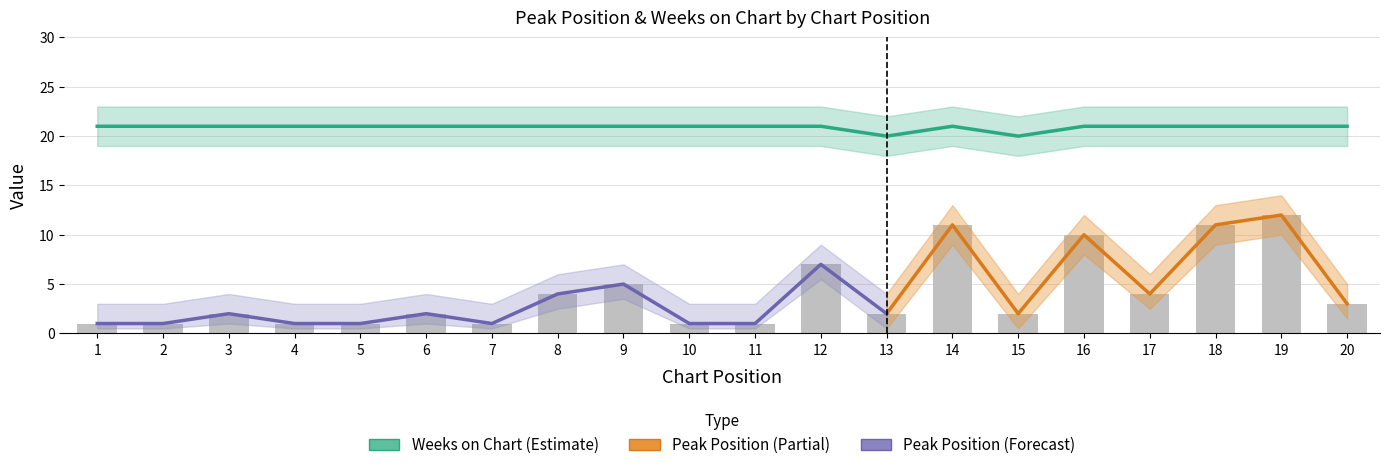

Reading left to right, list all the values displayed in this chart.

Peak Position: 1=1	2=1	3=2	4=1	5=1	6=2	7=1	8=4	9=5	10=1	11=1	12=7	13=2	14=11	15=2	16=10	17=4	18=11	19=12	20=3
Weeks on Chart: 1=21	2=21	3=21	4=21	5=21	6=21	7=21	8=21	9=21	10=21	11=21	12=21	13=20	14=21	15=20	16=21	17=21	18=21	19=21	20=21